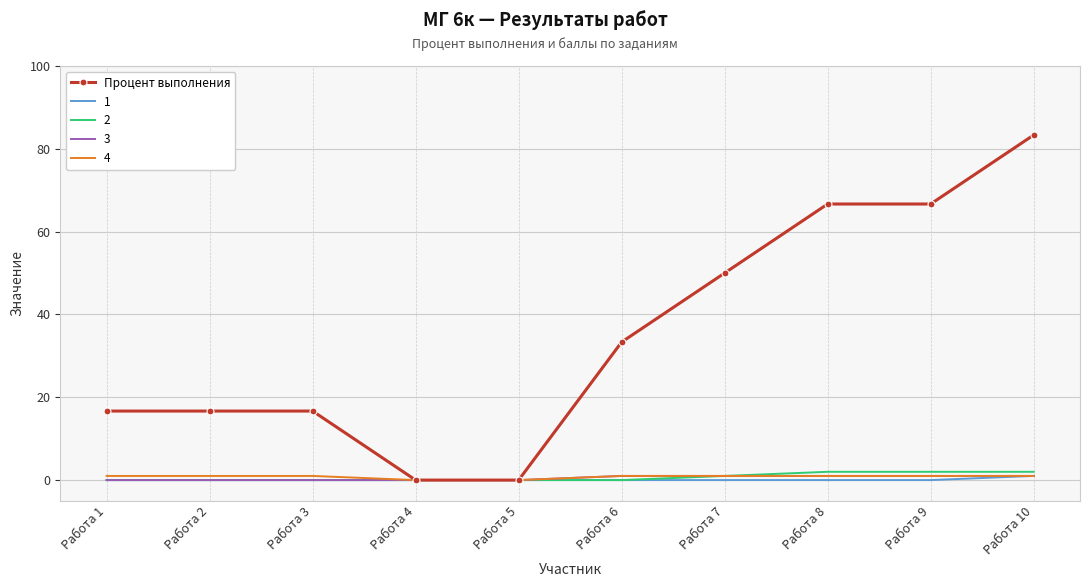

Which series has the largest range (max minus min)?

Процент выполнения